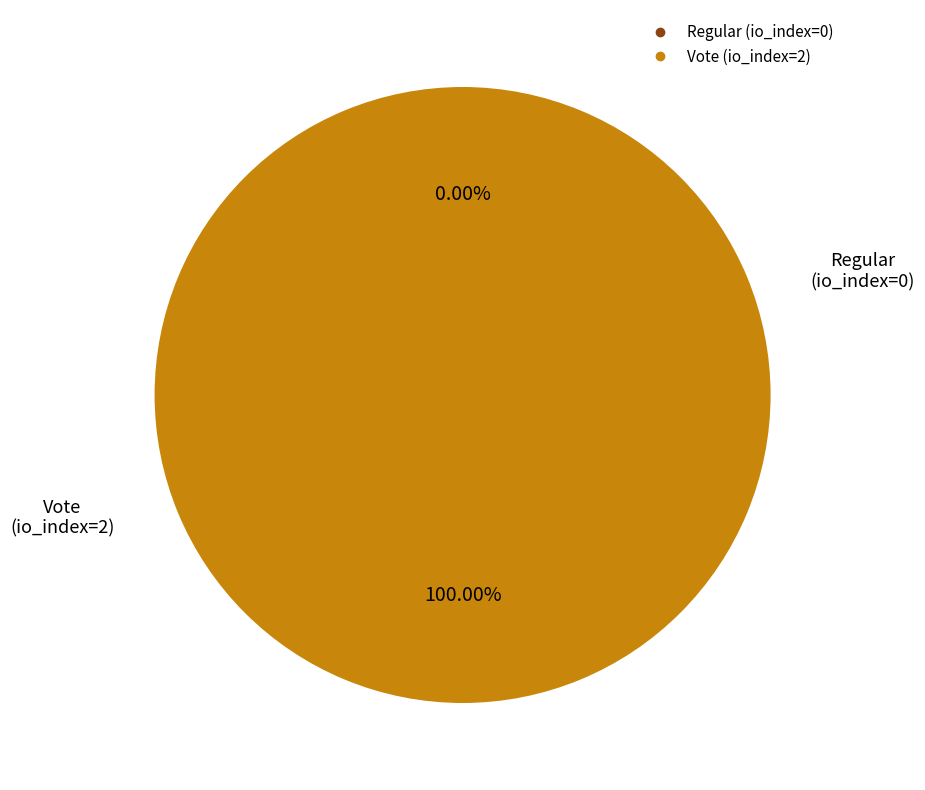

Which category accounts for the majority?

Vote (io_index=2)